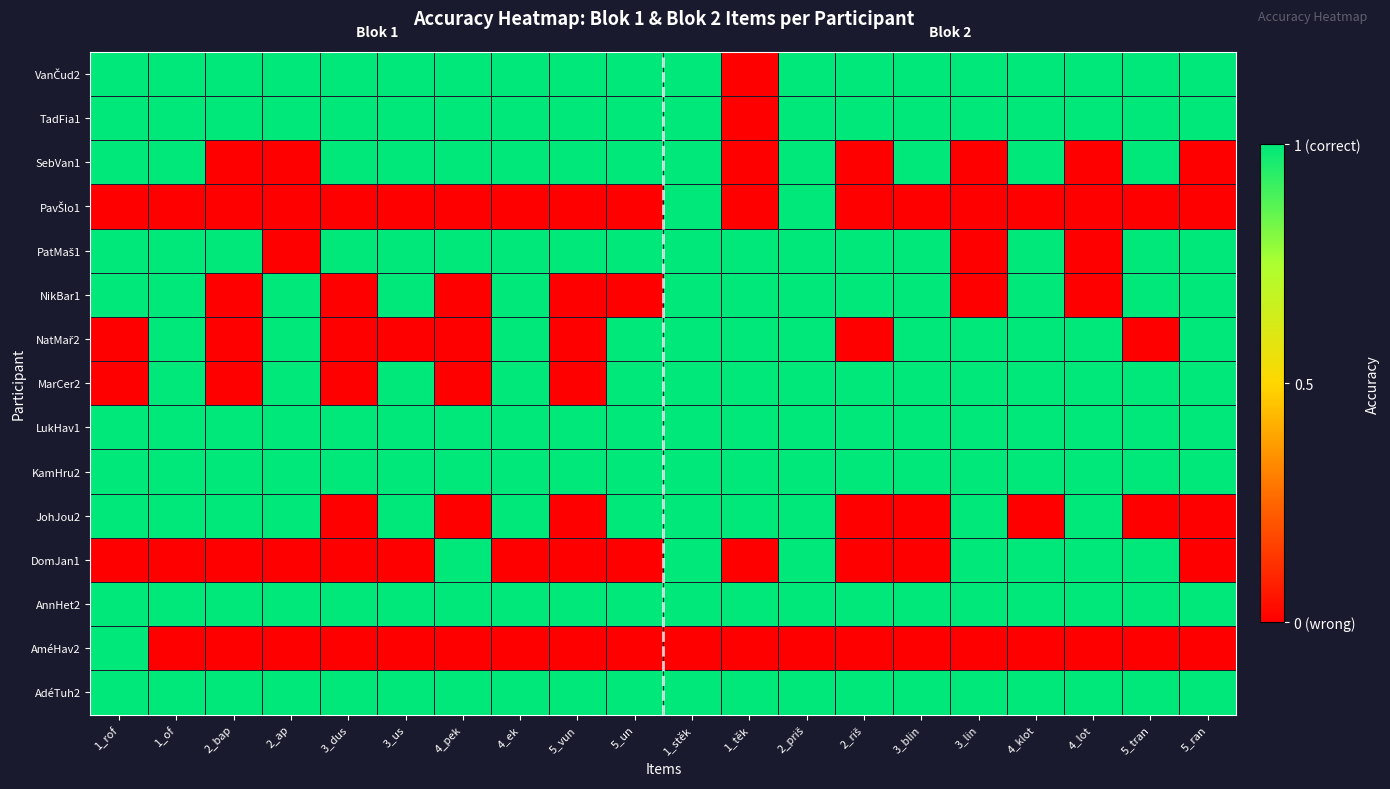

Between 2_ap and 3_dus, which is larger?

2_ap